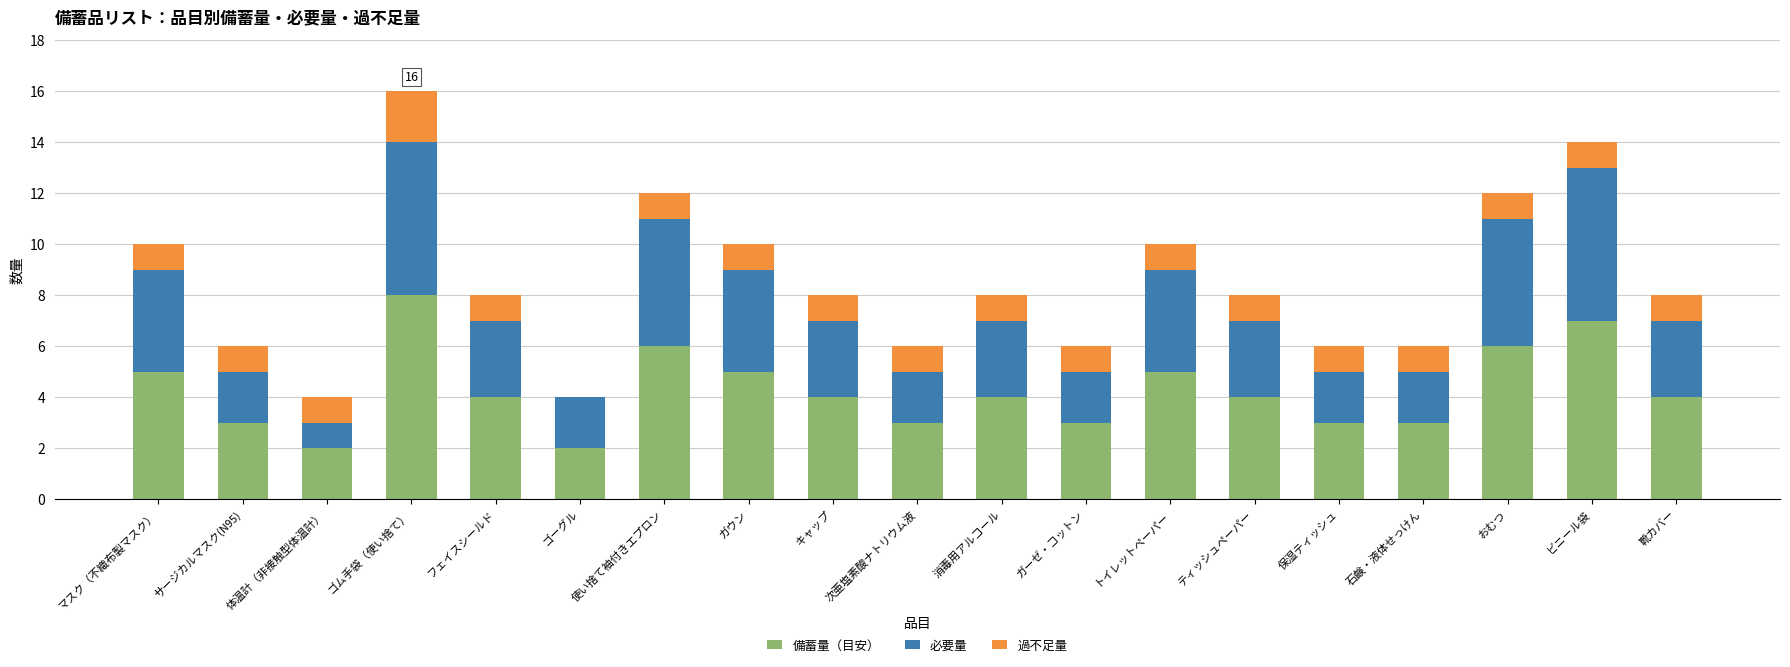

Count the number of data series in this chart.

3